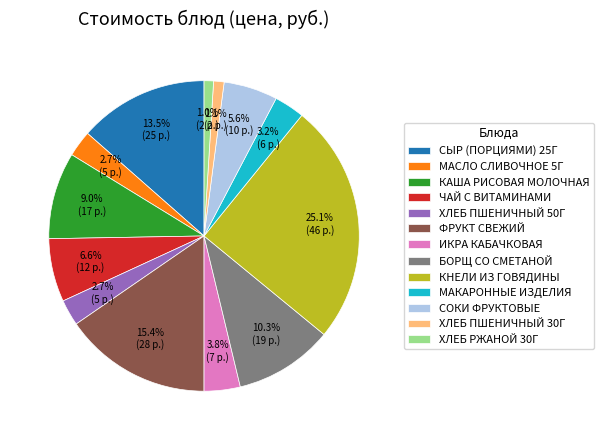

Is МАКАРОННЫЕ ИЗДЕЛИЯ the majority of the pie?

No